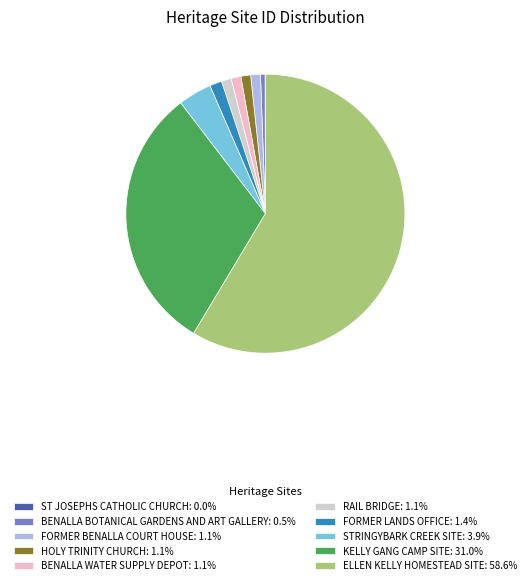

Approximately how many times larger is the value at HOLY TRINITY CHURCH: 1.1% compared to FORMER LANDS OFFICE: 1.4%?

0.8